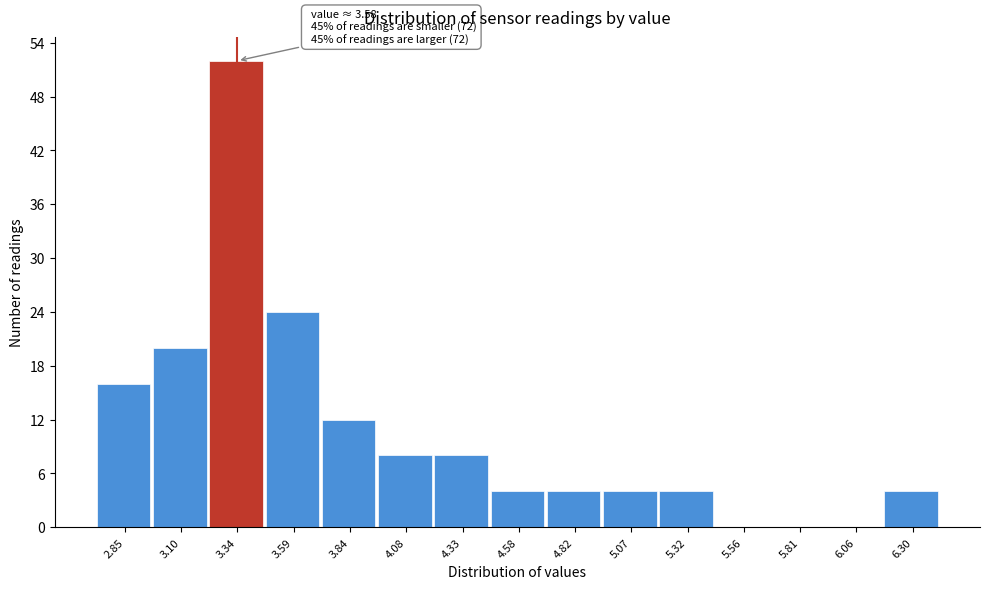

Reading left to right, extract all data points from this chart.

2.85=16	3.10=20	3.34=52	3.59=24	3.84=12	4.08=8	4.33=8	4.58=4	4.82=4	5.07=4	5.32=4	5.56=0	5.81=0	6.06=0	6.30=4